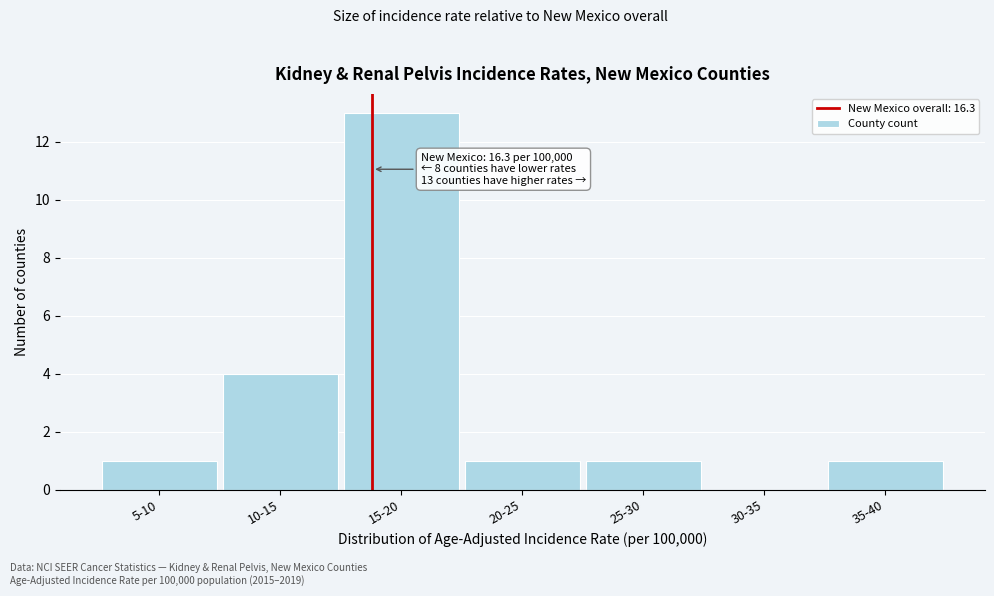

Reading right to left, extract all data points from this chart.

35-40=1	30-35=0	25-30=1	20-25=1	15-20=13	10-15=4	5-10=1